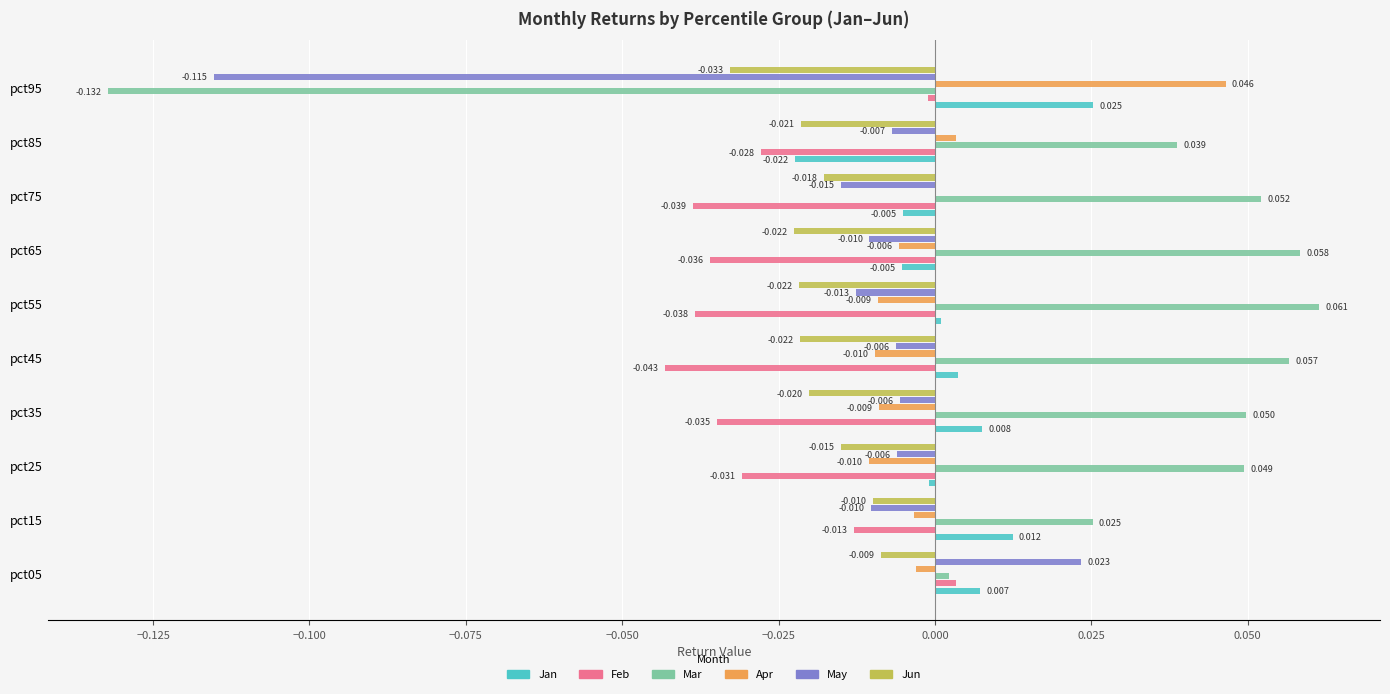

Is the value of Mar at pct75 greater than the value of Jun at pct05?

Yes